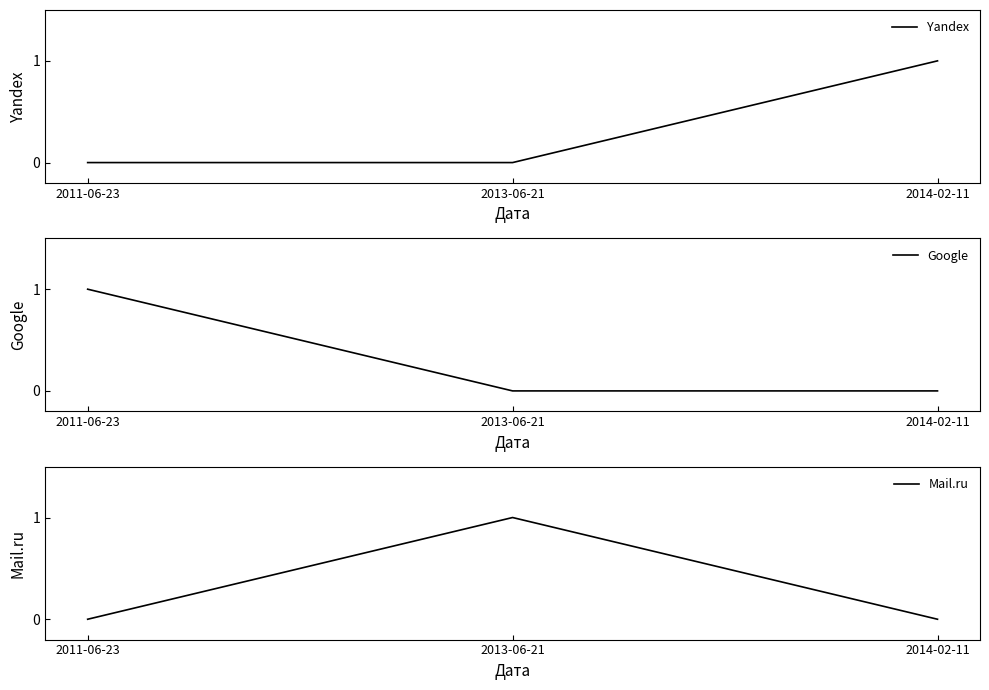

How many values in the Google series exceed 0?

1